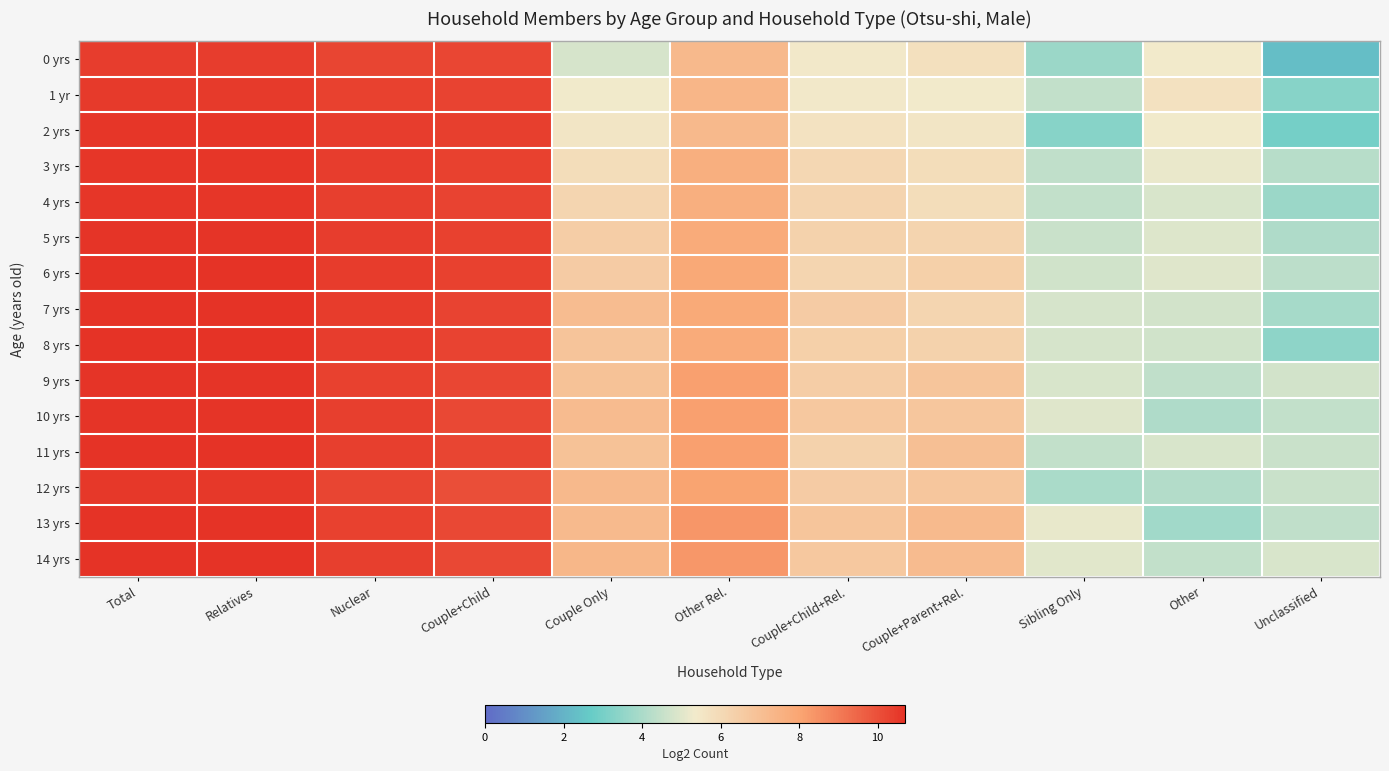

Which has a higher value, Total or Nuclear?

Total